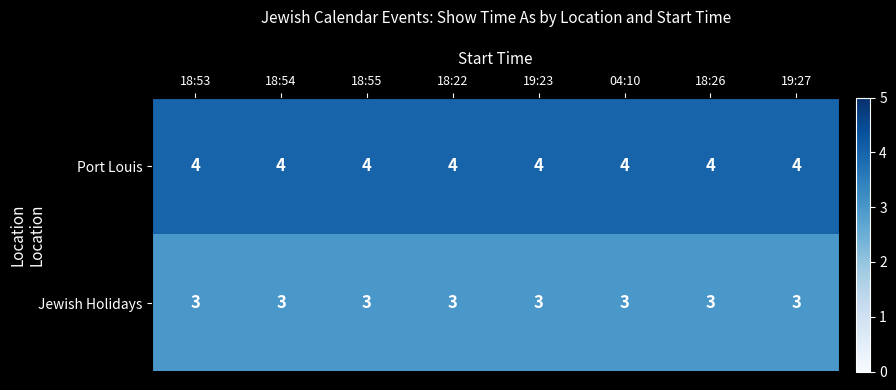

Rank the series by their average value, from lowest to highest.

Jewish Holidays, Port Louis